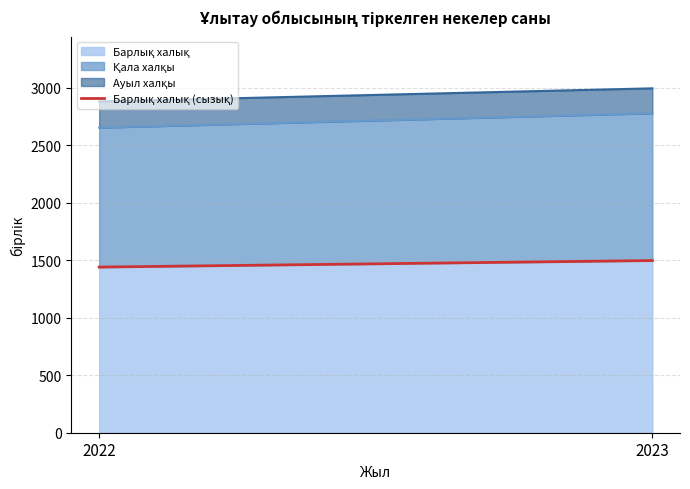

How many categories are shown in the chart?

2